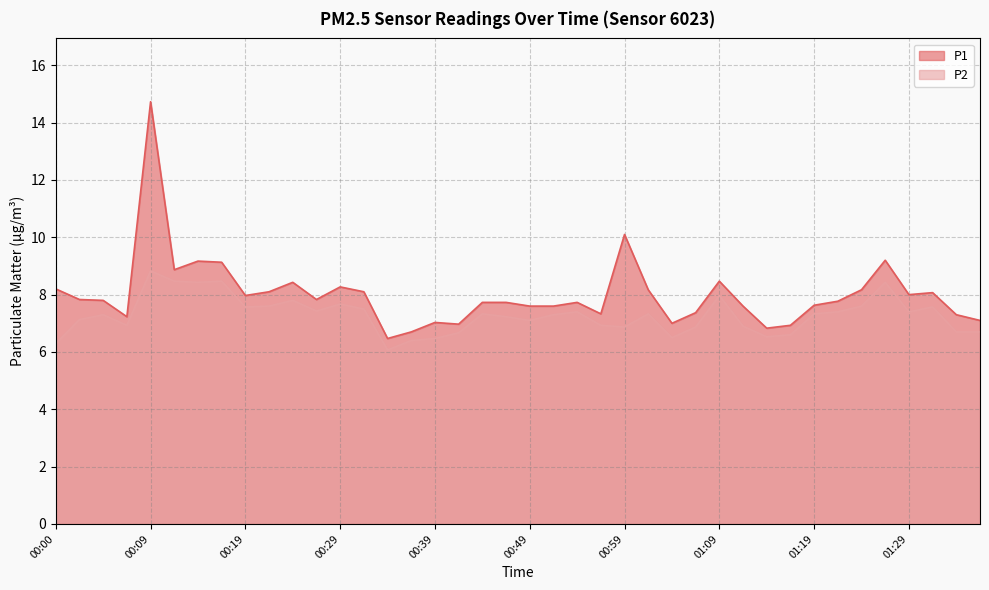

True or false: P2 and P1 intersect in this chart.

False